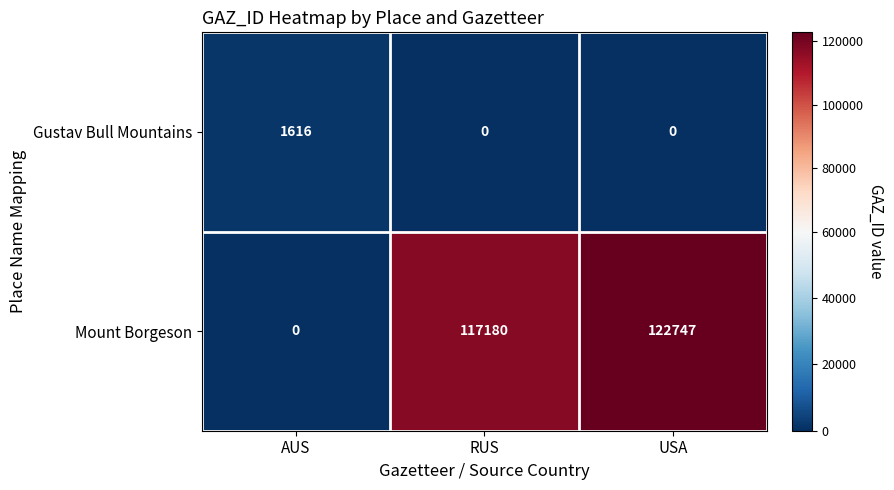

Which series has the largest total across all categories?

Mount Borgeson